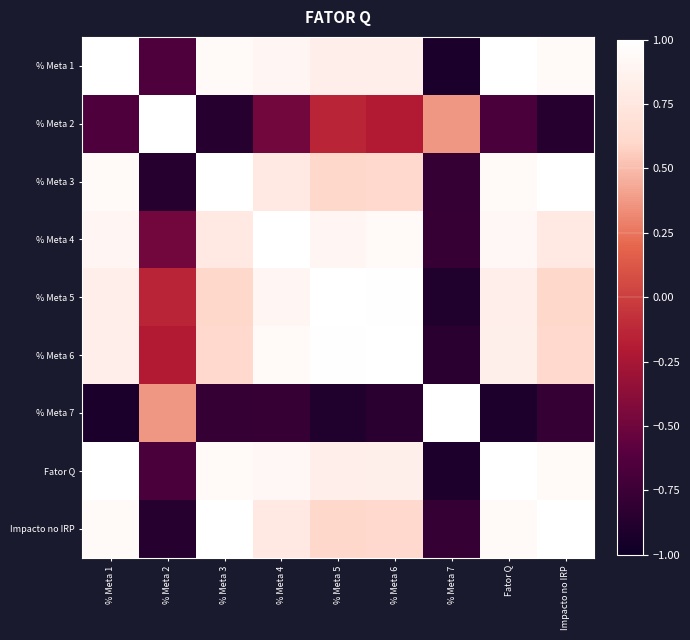

Reading right to left, extract all data points from this chart.

% Meta 1: Impacto no IRP=0.9	Fator Q=1.0	% Meta 7=-0.9	% Meta 6=0.8	% Meta 5=0.8	% Meta 4=0.9	% Meta 3=0.9	% Meta 2=-0.7	% Meta 1=1.0
% Meta 2: Impacto no IRP=-0.9	Fator Q=-0.7	% Meta 7=0.4	% Meta 6=-0.2	% Meta 5=-0.1	% Meta 4=-0.5	% Meta 3=-0.9	% Meta 2=1.0	% Meta 1=-0.7
% Meta 3: Impacto no IRP=1.0	Fator Q=0.9	% Meta 7=-0.8	% Meta 6=0.6	% Meta 5=0.6	% Meta 4=0.8	% Meta 3=1.0	% Meta 2=-0.9	% Meta 1=0.9
% Meta 4: Impacto no IRP=0.8	Fator Q=0.9	% Meta 7=-0.8	% Meta 6=0.9	% Meta 5=0.9	% Meta 4=1.0	% Meta 3=0.8	% Meta 2=-0.5	% Meta 1=0.9
% Meta 5: Impacto no IRP=0.6	Fator Q=0.8	% Meta 7=-0.9	% Meta 6=1.0	% Meta 5=1.0	% Meta 4=0.9	% Meta 3=0.6	% Meta 2=-0.1	% Meta 1=0.8
% Meta 6: Impacto no IRP=0.6	Fator Q=0.8	% Meta 7=-0.8	% Meta 6=1.0	% Meta 5=1.0	% Meta 4=0.9	% Meta 3=0.6	% Meta 2=-0.2	% Meta 1=0.8
% Meta 7: Impacto no IRP=-0.8	Fator Q=-0.9	% Meta 7=1.0	% Meta 6=-0.8	% Meta 5=-0.9	% Meta 4=-0.8	% Meta 3=-0.8	% Meta 2=0.4	% Meta 1=-0.9
Fator Q: Impacto no IRP=0.9	Fator Q=1.0	% Meta 7=-0.9	% Meta 6=0.8	% Meta 5=0.8	% Meta 4=0.9	% Meta 3=0.9	% Meta 2=-0.7	% Meta 1=1.0
Impacto no IRP: Impacto no IRP=1.0	Fator Q=0.9	% Meta 7=-0.8	% Meta 6=0.6	% Meta 5=0.6	% Meta 4=0.8	% Meta 3=1.0	% Meta 2=-0.9	% Meta 1=0.9